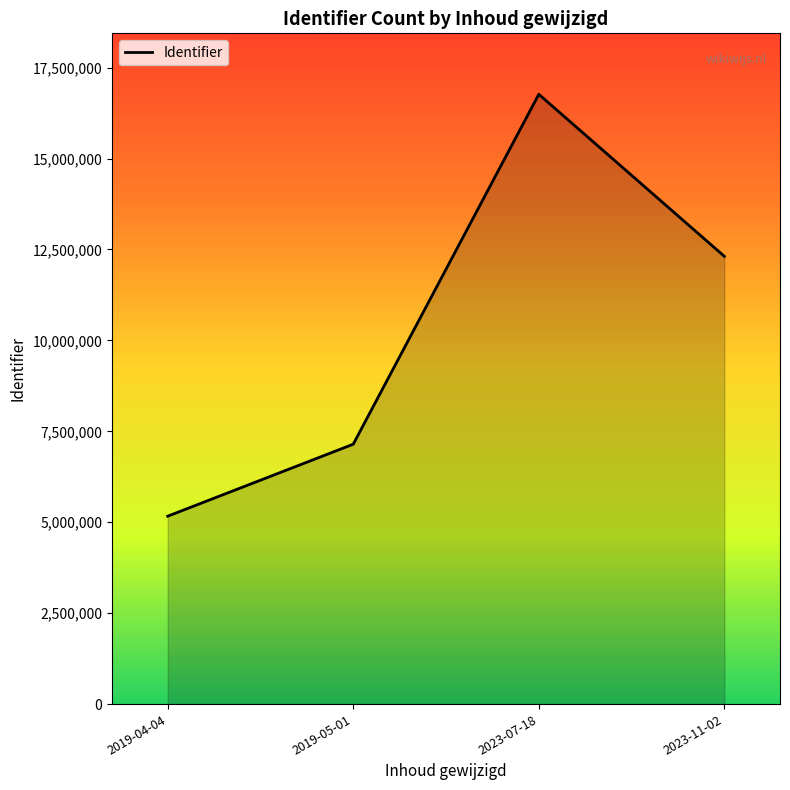

What is the sum of the values at 2019-04-04 and 2019-05-01?

12311230